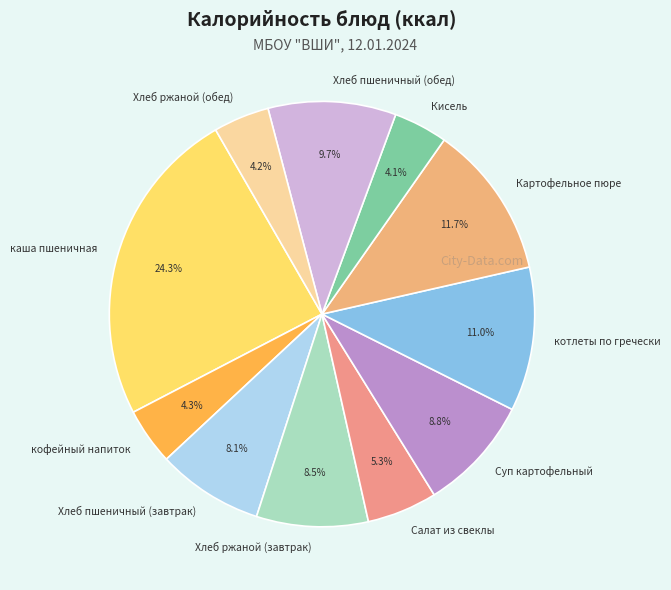

Approximately how many times larger is the value at Кисель compared to Хлеб ржаной (завтрак)?

0.5